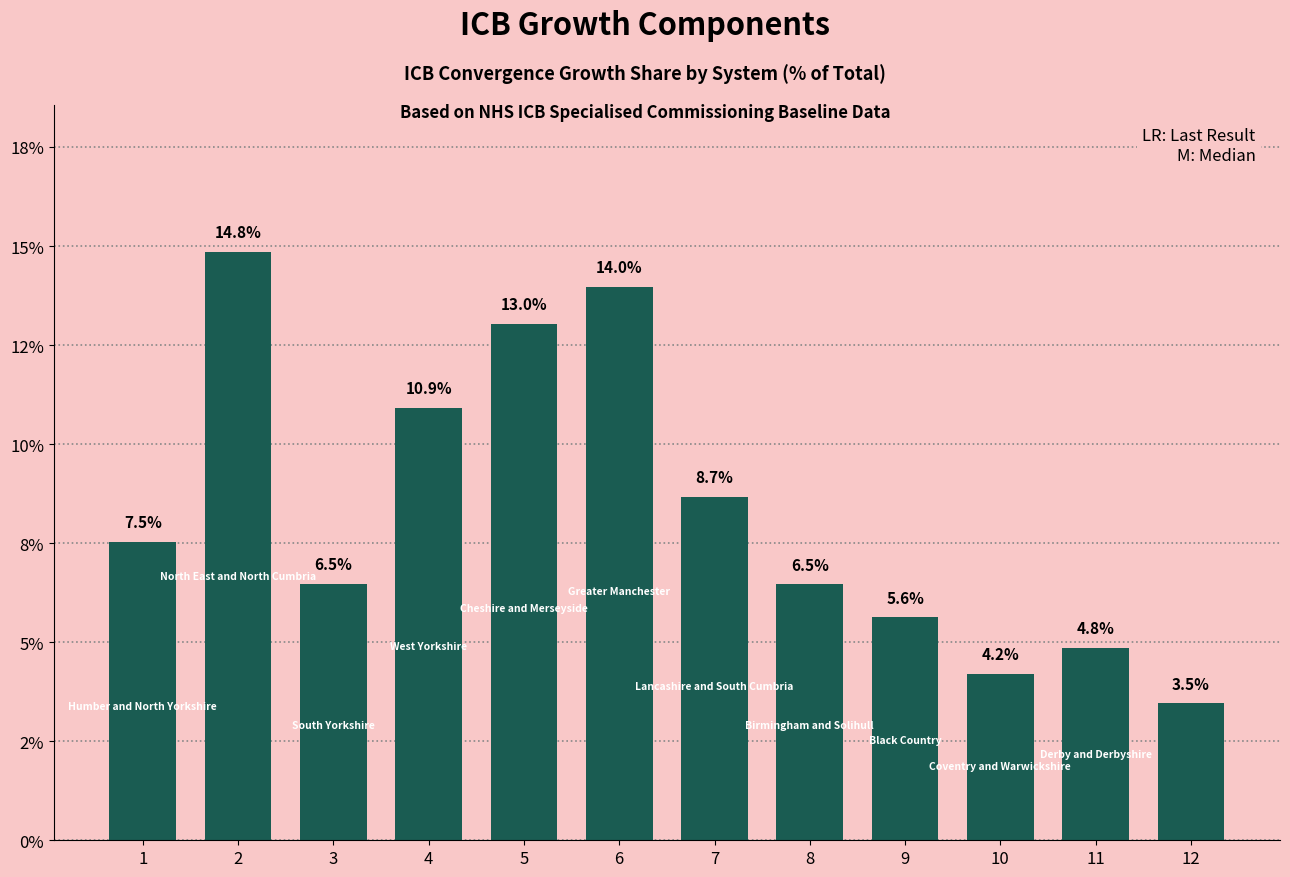

At which category does the chart reach its peak across all series?

2